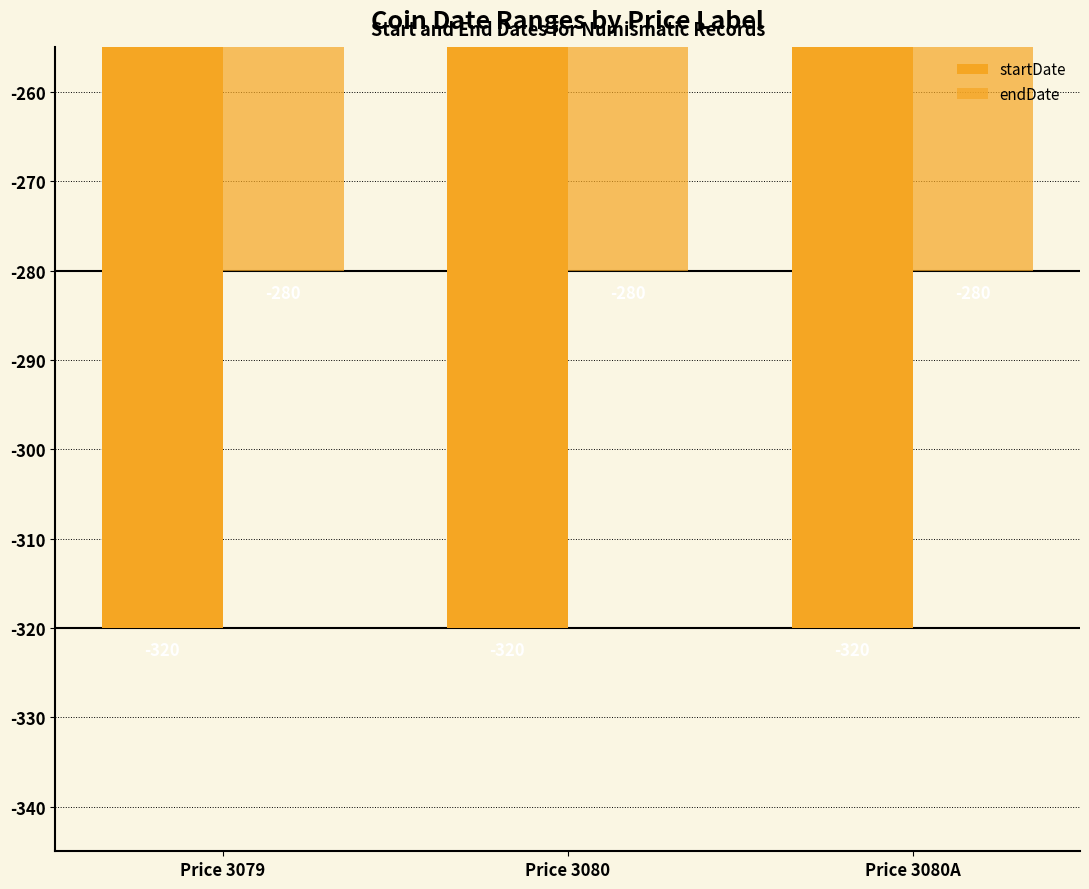

Count the number of categories in the chart.

3